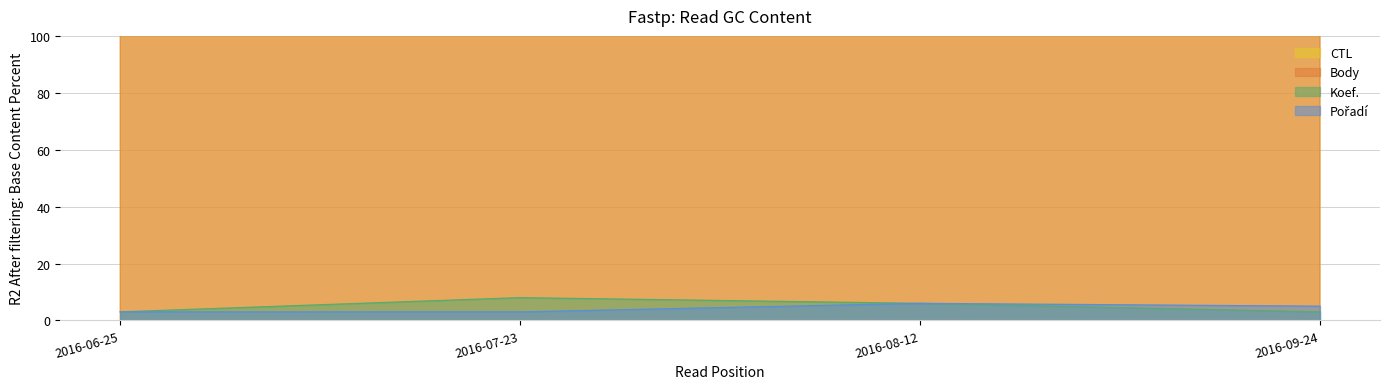

Where is the first local maximum for Body?

2016-07-23